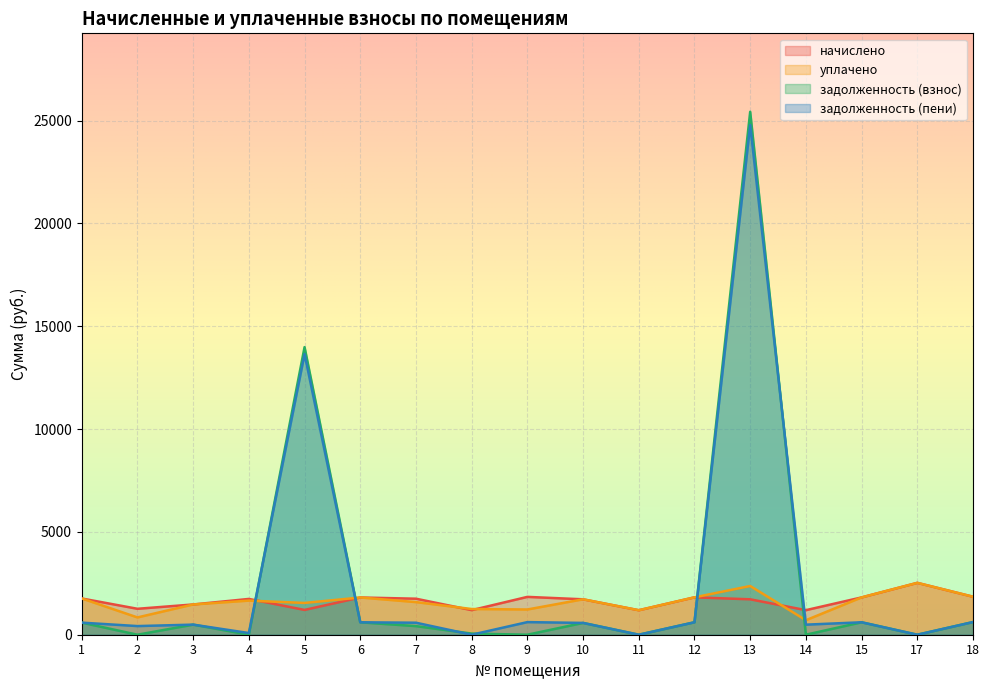

True or false: начислено and задолженность (пени) cross at least once.

True